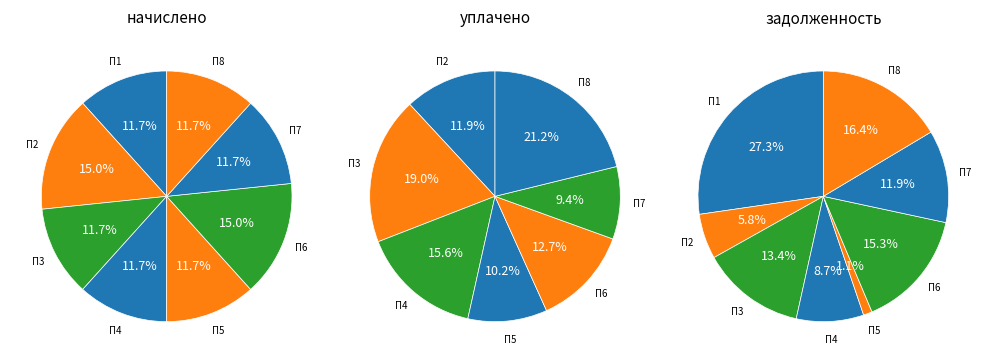

Is 1 the majority of the pie?

No